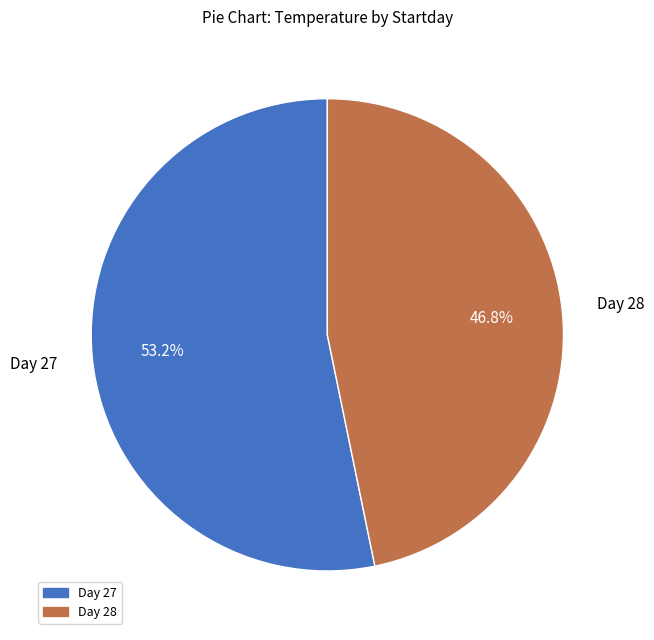

Is there a majority slice in this chart?

Yes